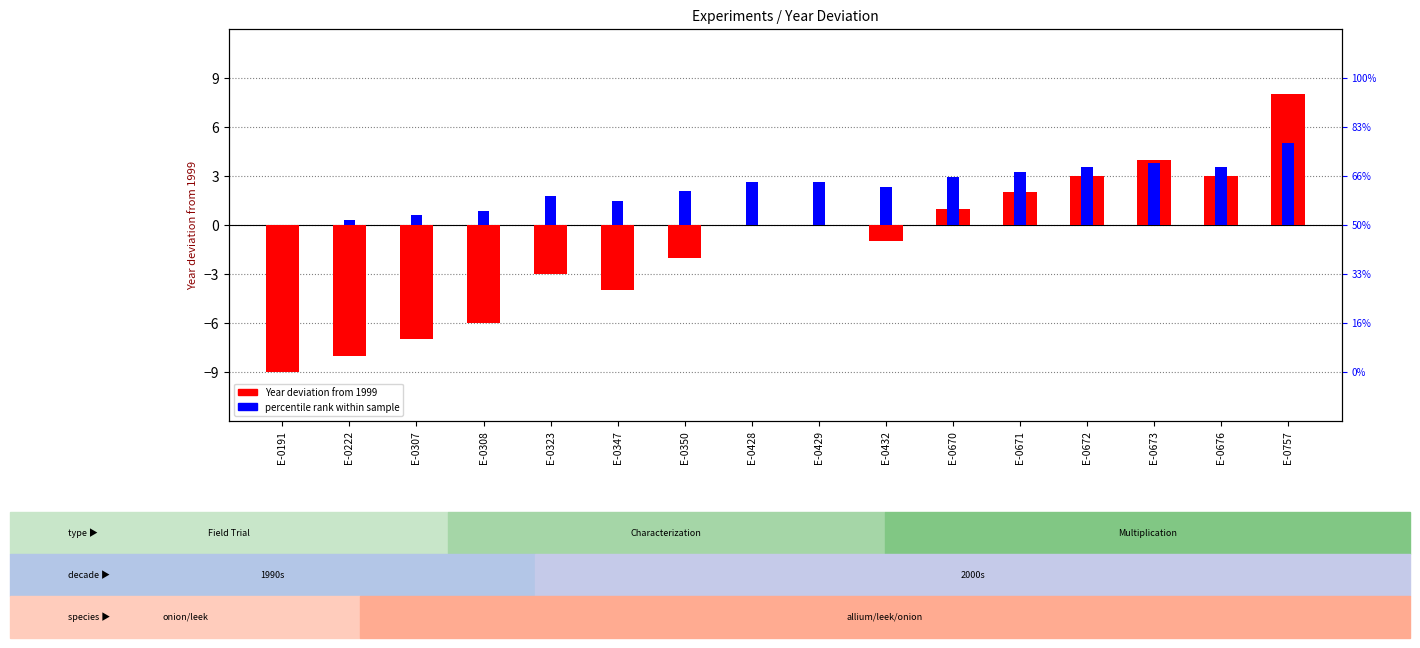

What is the sum of the percentile rank within sample values at E-0347 and E-0672?

5.0